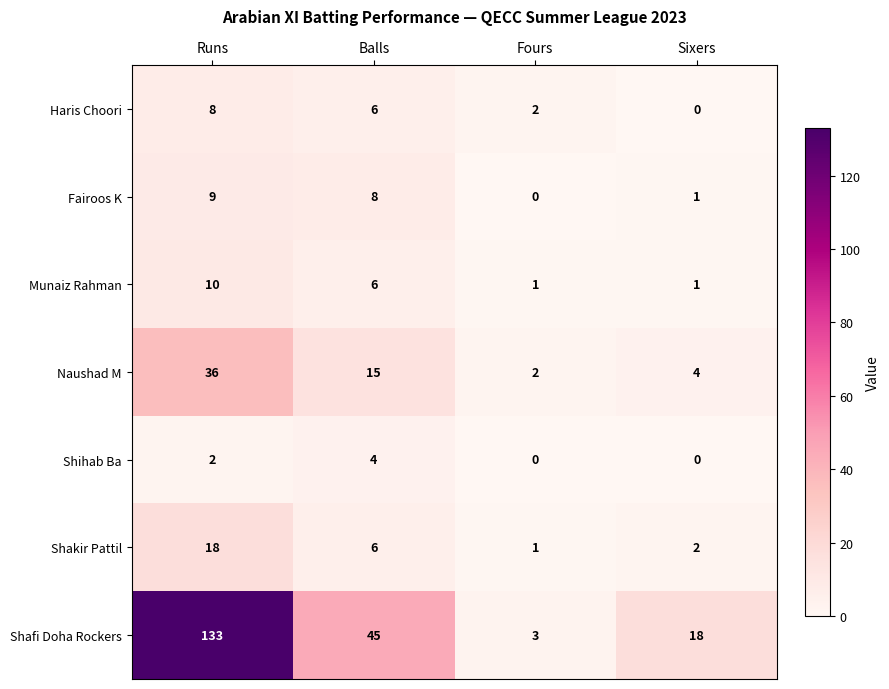

Which category has the lowest value in the Haris Choori series?

Sixers